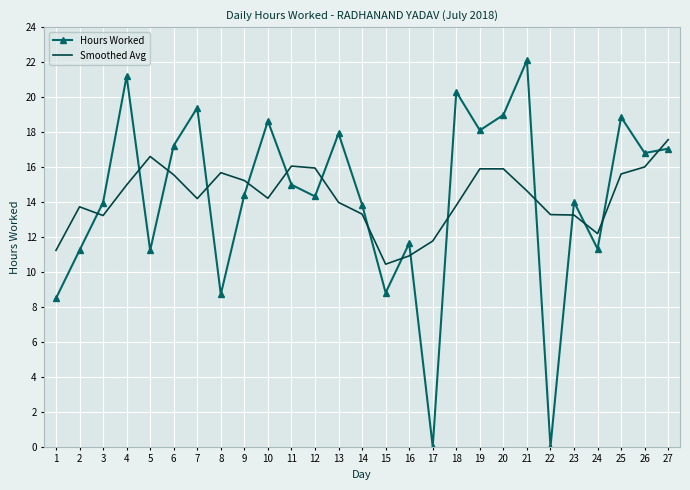

Which series changed the most between 9 and 23?

Smoothed Avg